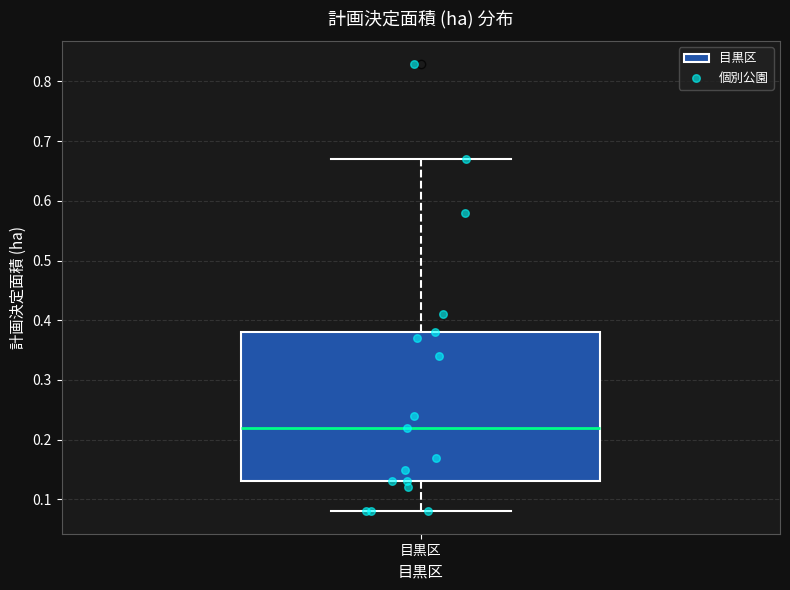

Transcribe this box plot: give where the median line is, the range the box spans, and where the two whiskers end, as read against the y-axis. The values are not printed on the chart, so give them approximately, as read against the axis.

median 0.22, box 0.13 to 0.38, whiskers 0.08 to 0.67